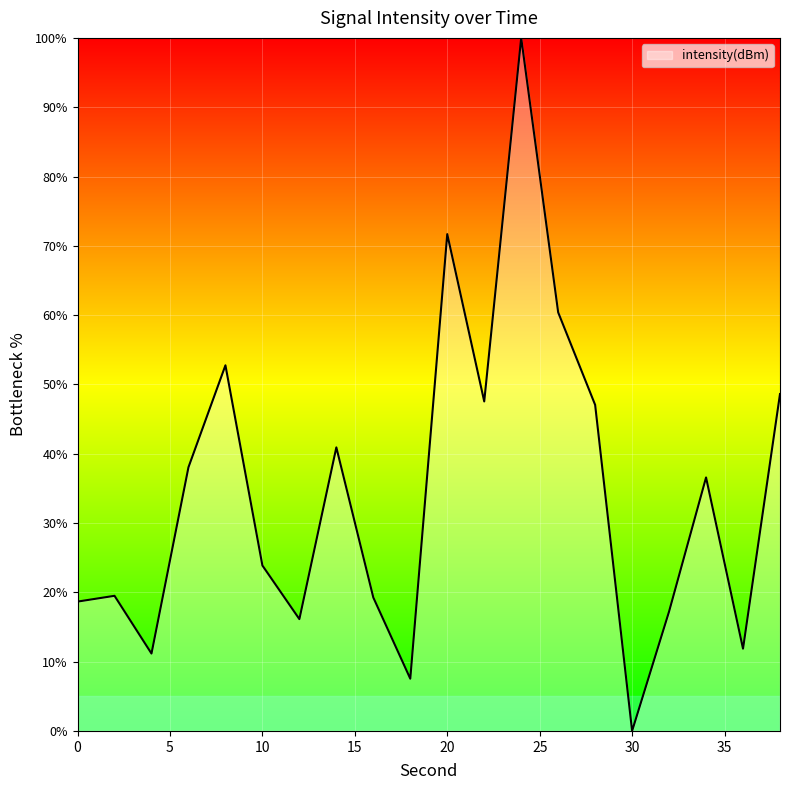

What is the difference between the maximum and minimum values?

100.0